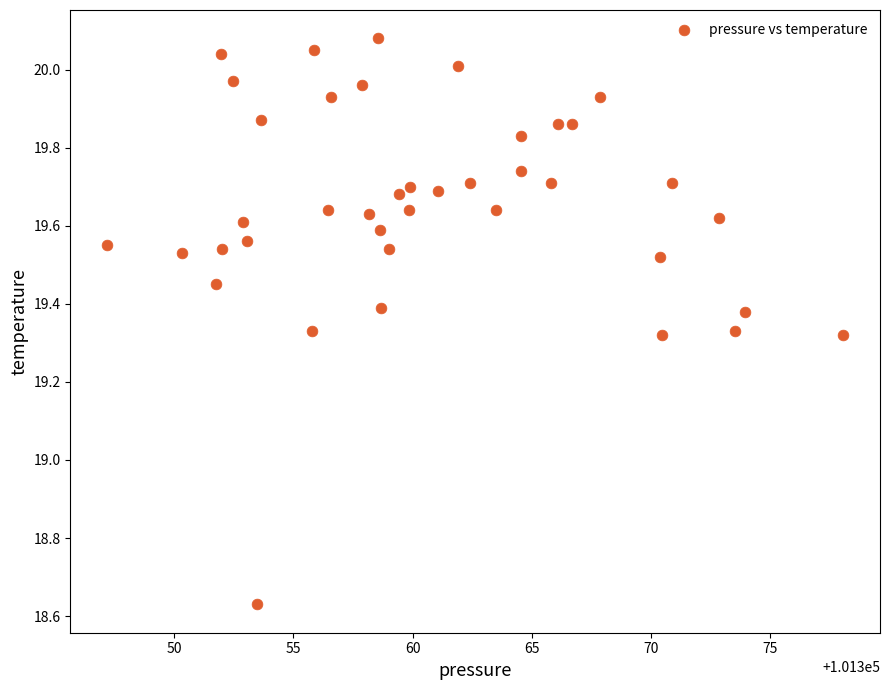

What is the range of X values (max minus min)?

30.9